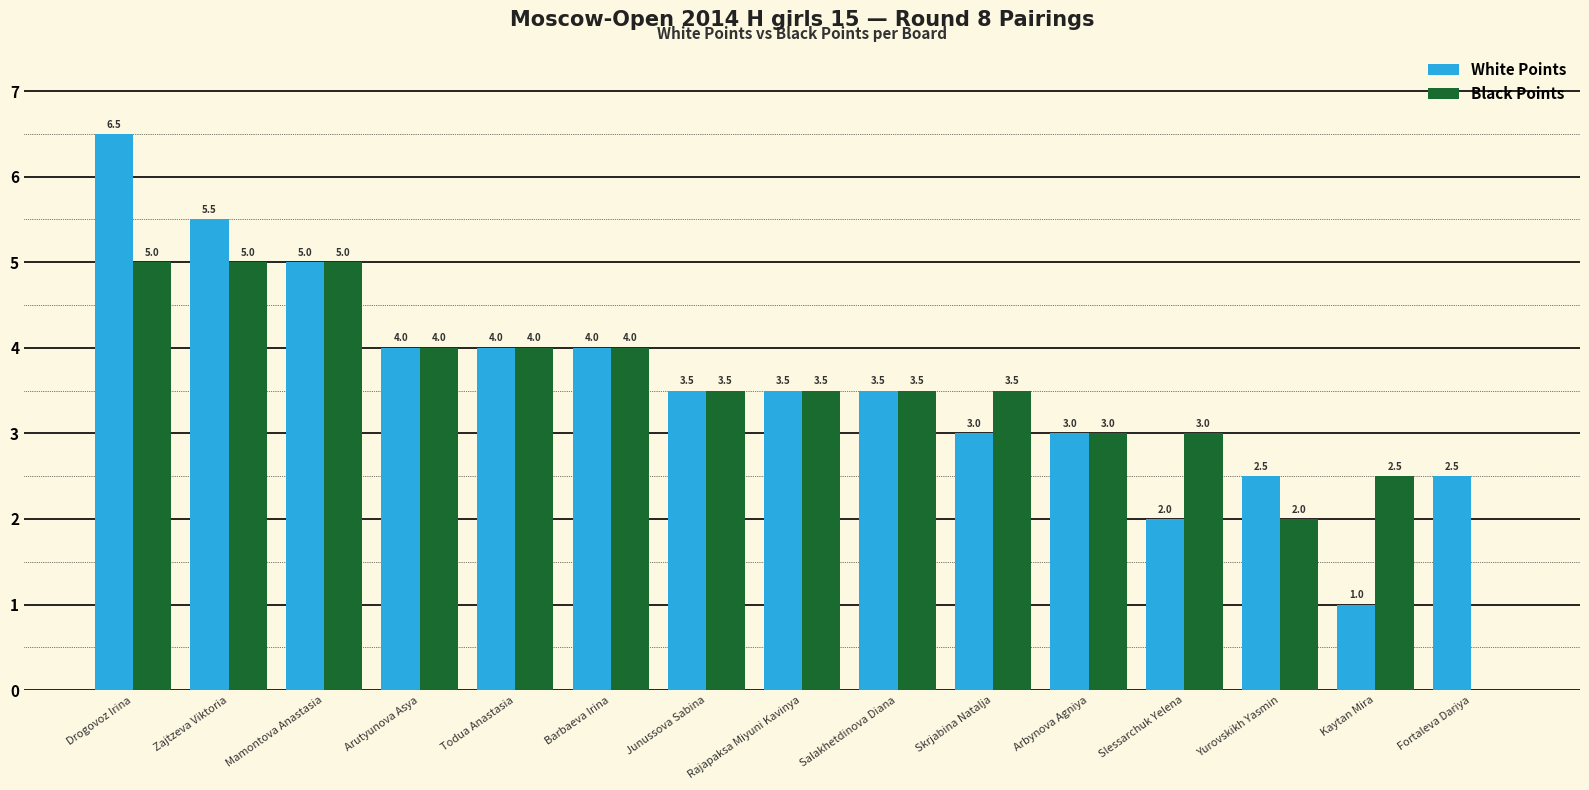

Are the bars grouped side by side (vs. stacked)?

Yes